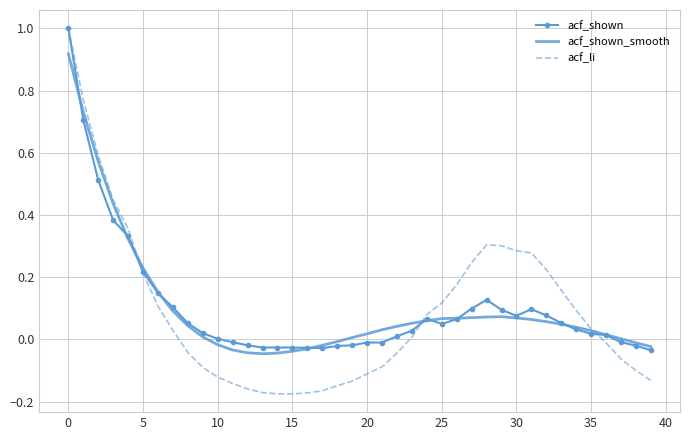

Which series has the widest spread of values?

acf_li